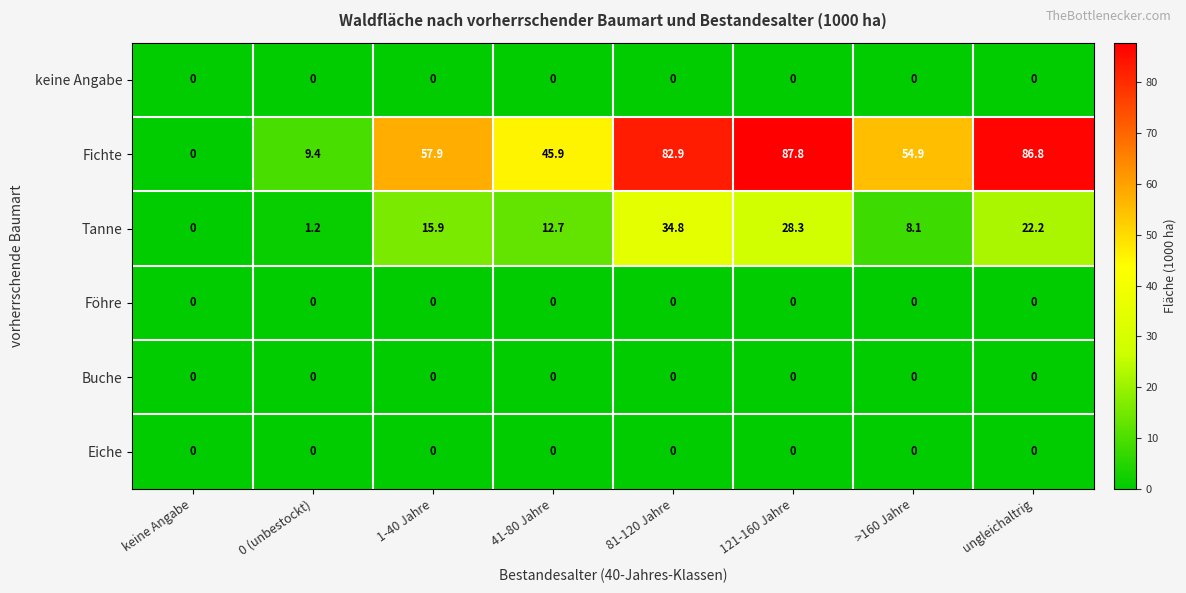

Which series has the widest spread of values?

Fichte